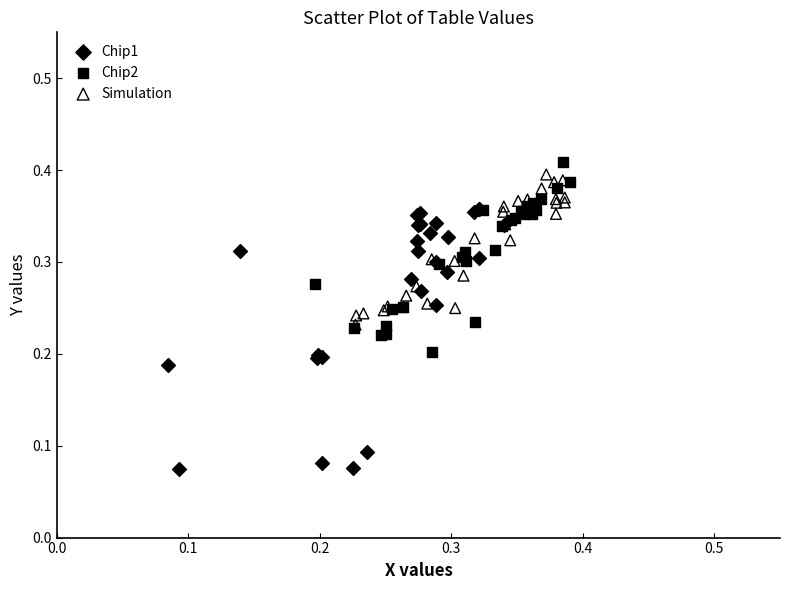

Which series contains the lowest Y value?

Chip1